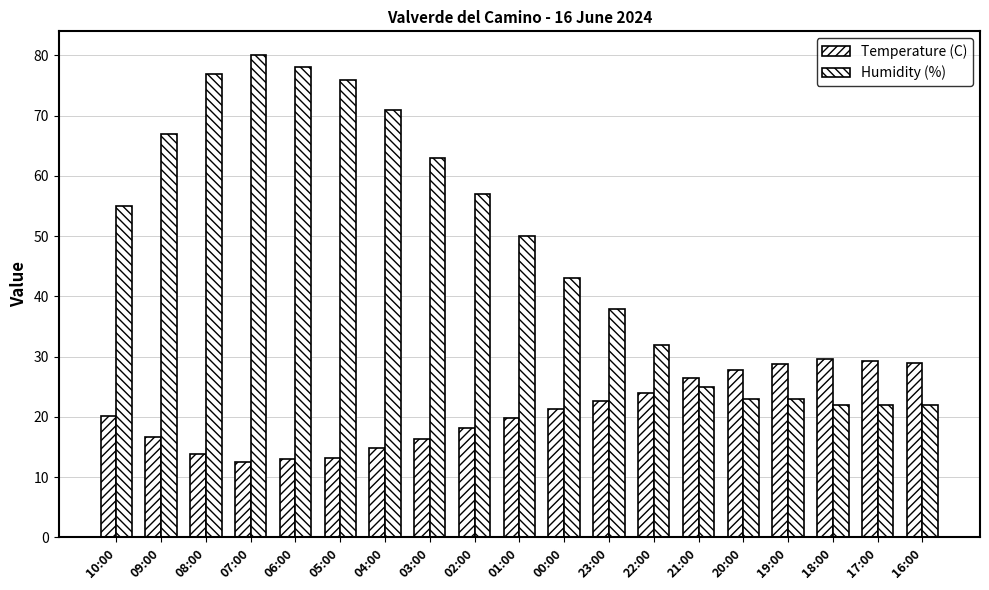

The Humidity (%) series shows 38.5 at 02:00. True or false?

False